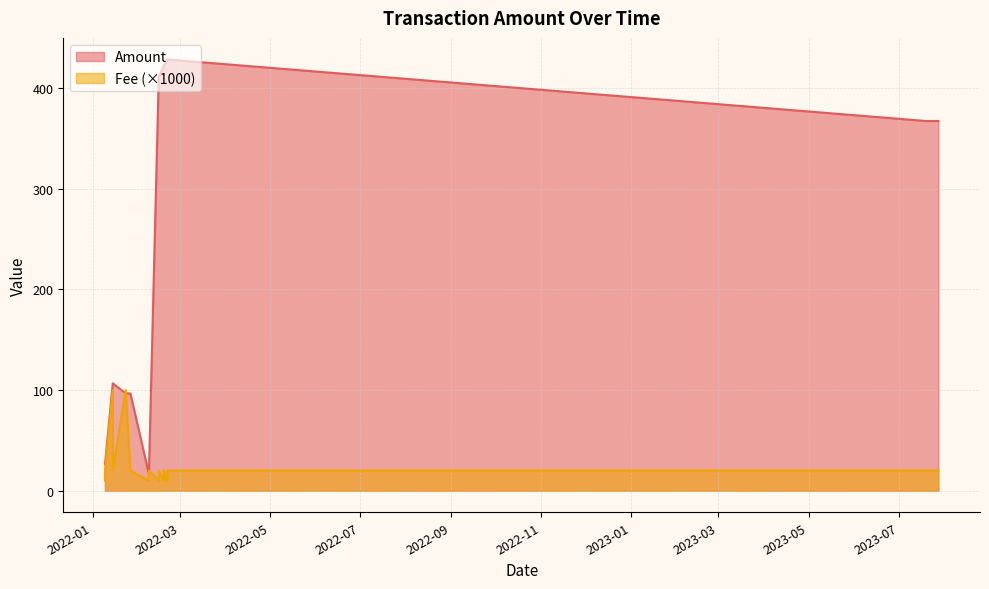

Which series has the largest total across all categories?

Amount